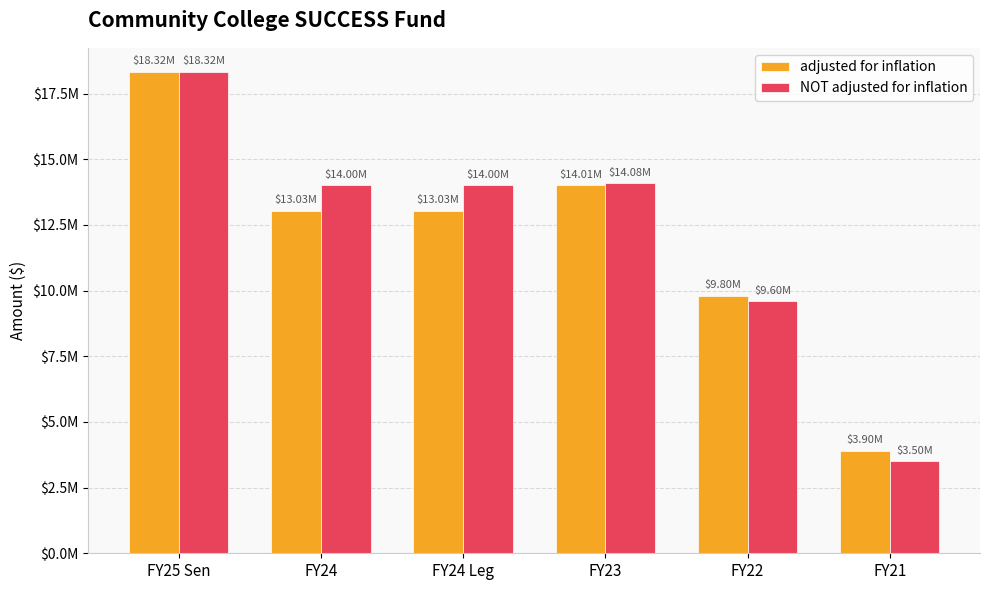

Which series has the largest range (max minus min)?

NOT adjusted for inflation